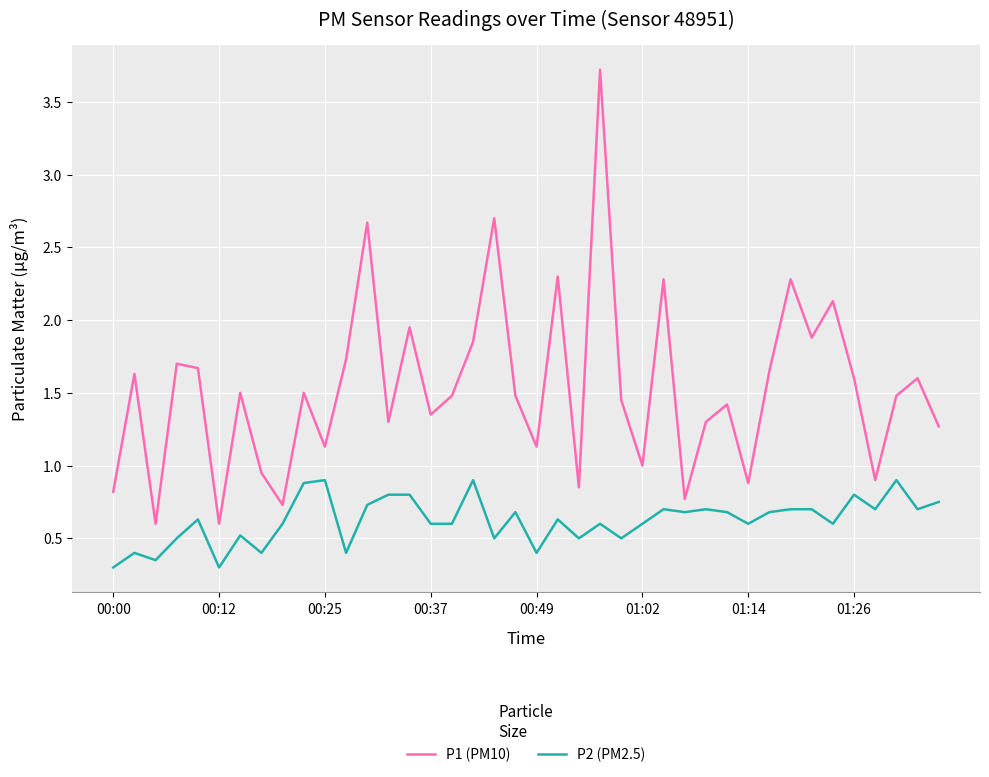

Is this an area chart (filled region under the line)?

No